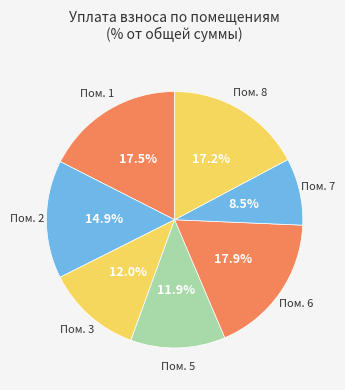

What percentage do Пом. 1 and Пом. 2 together represent?

32.4%